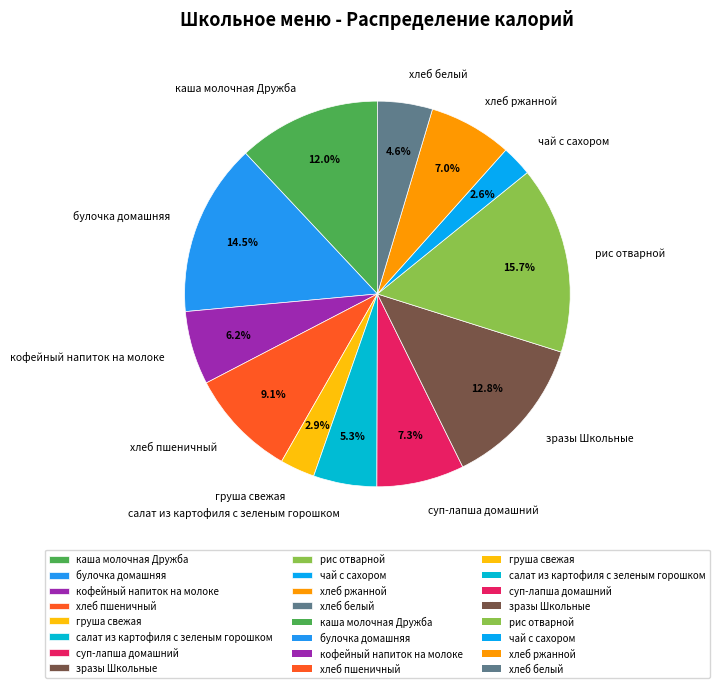

To the nearest percent, what is the average slice percentage?

8%